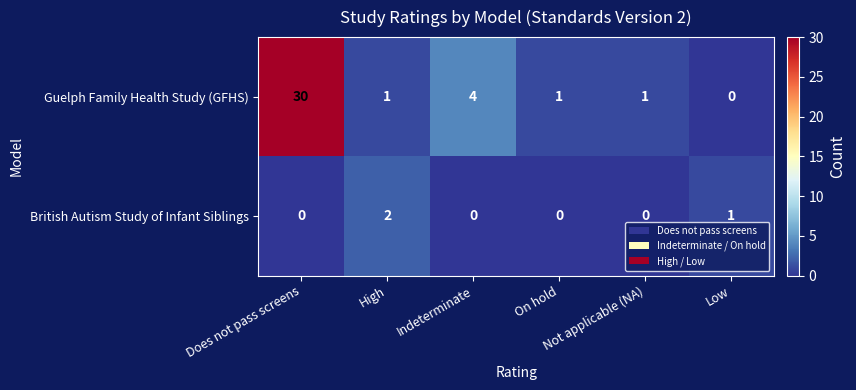

Which series has the largest total across all categories?

Guelph Family Health Study (GFHS)